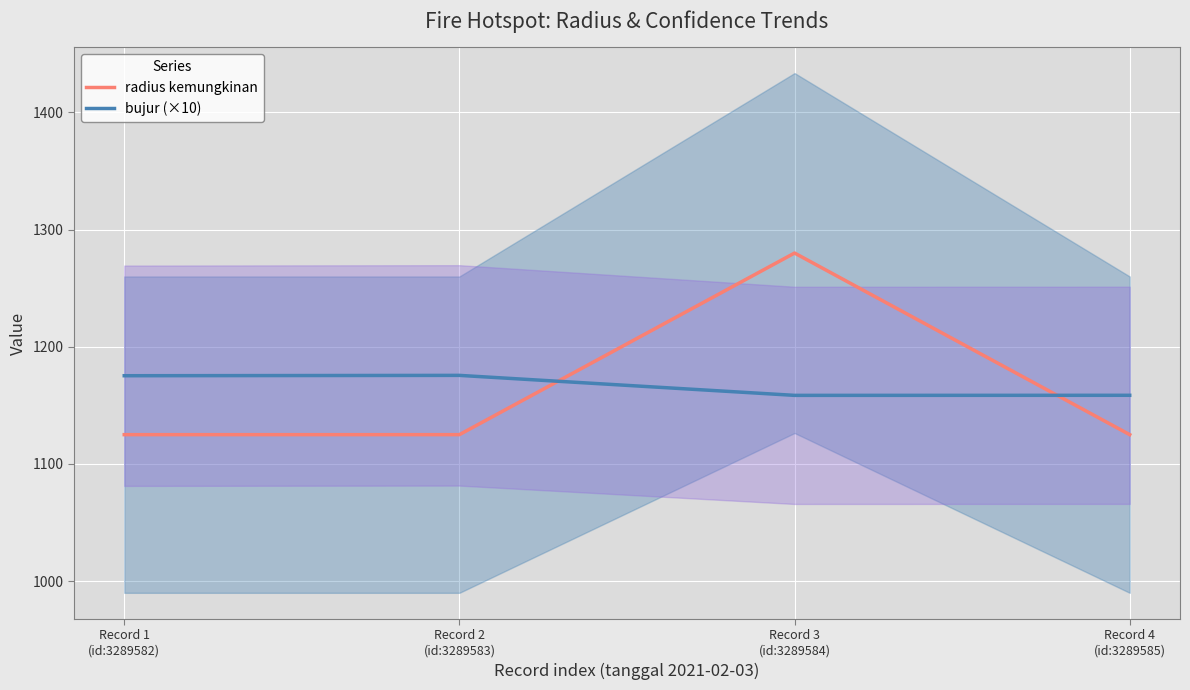

True or false: radius kemungkinan has more than 2 interior local peaks.

False